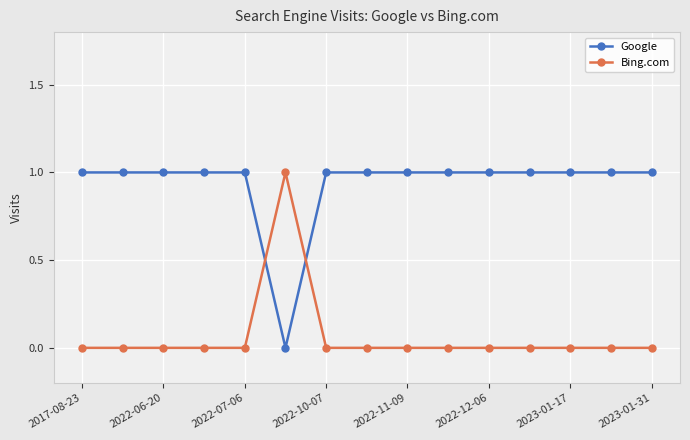

What is the value of the Google point at the 15th from the left?

1